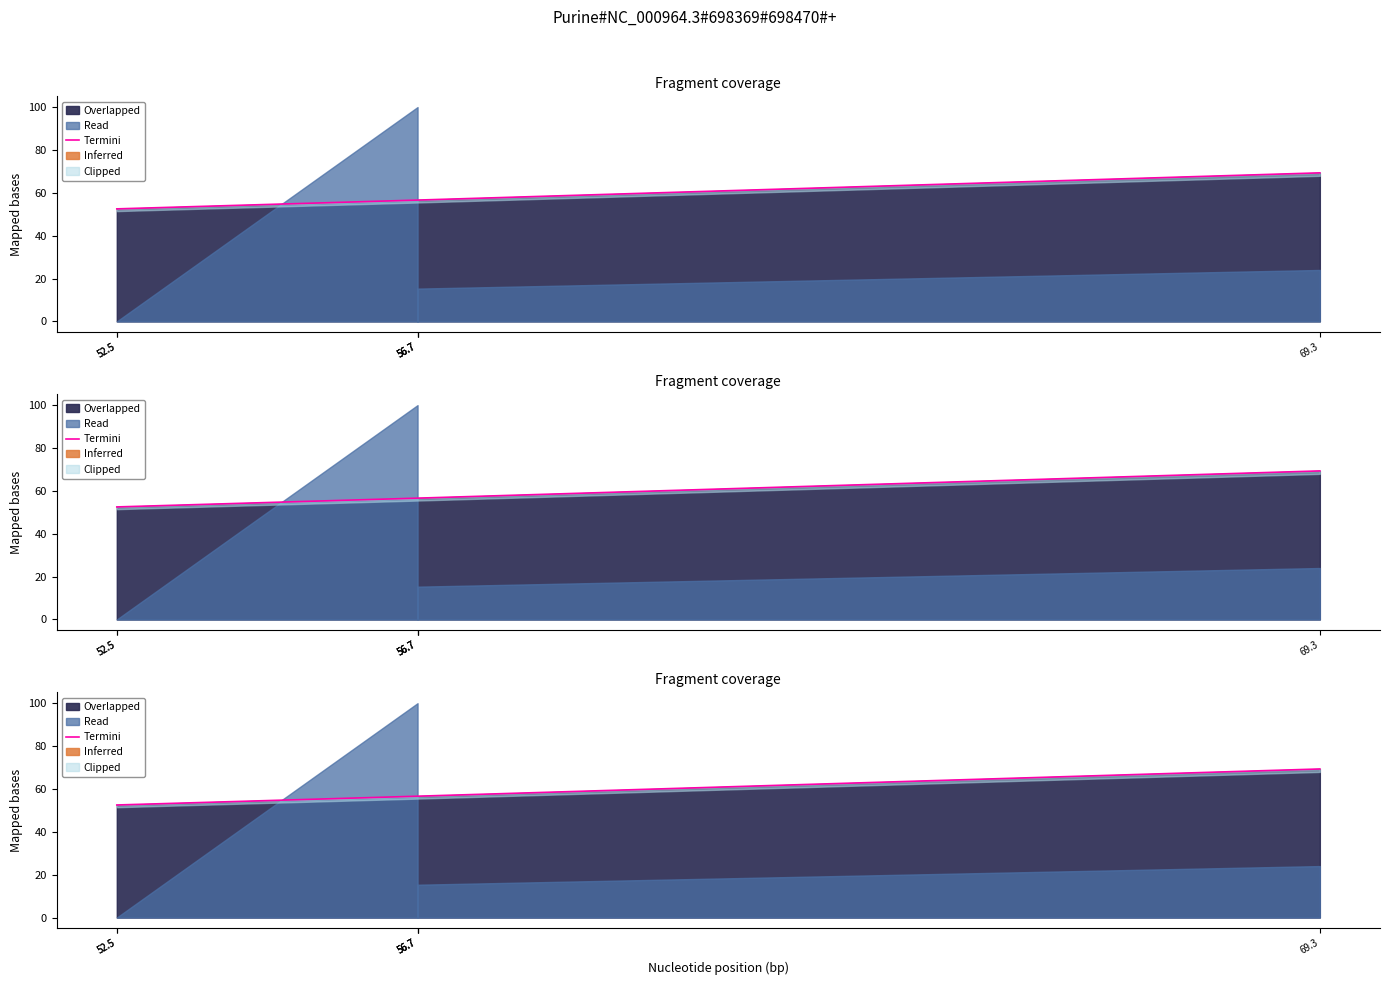

Which has a higher value, 56.7 or 52.5?

56.7